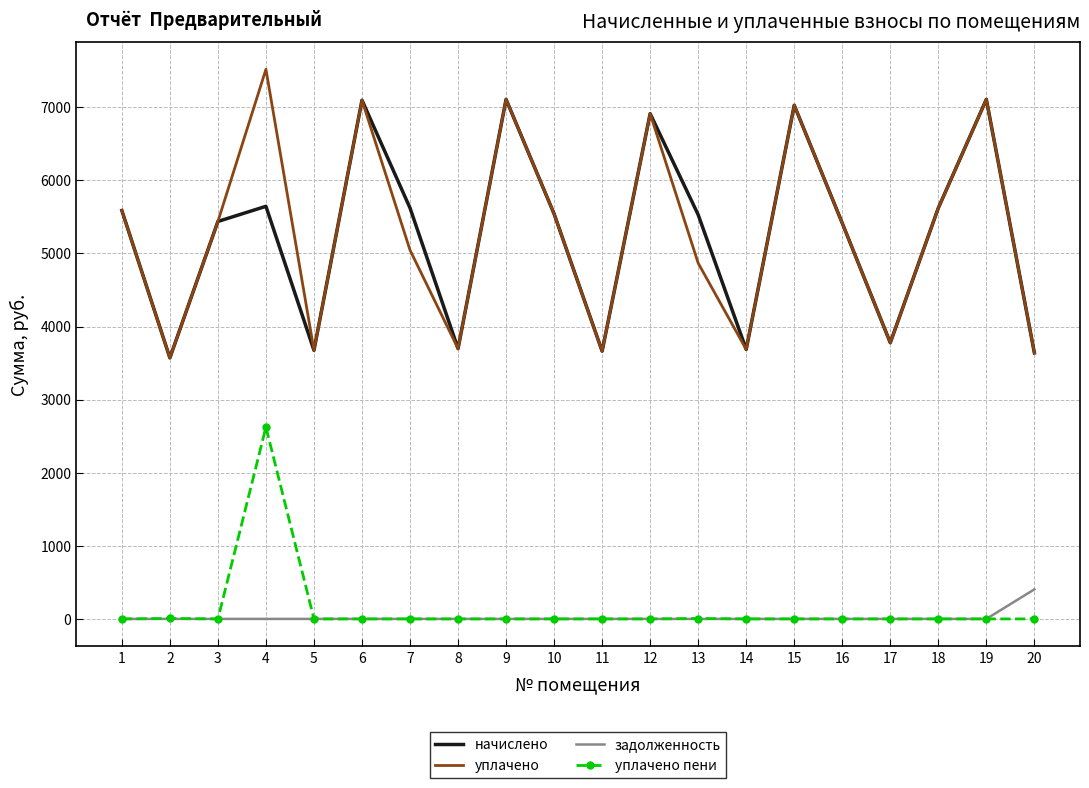

What is the sum of the уплачено values at 20 and 1?

9227.5